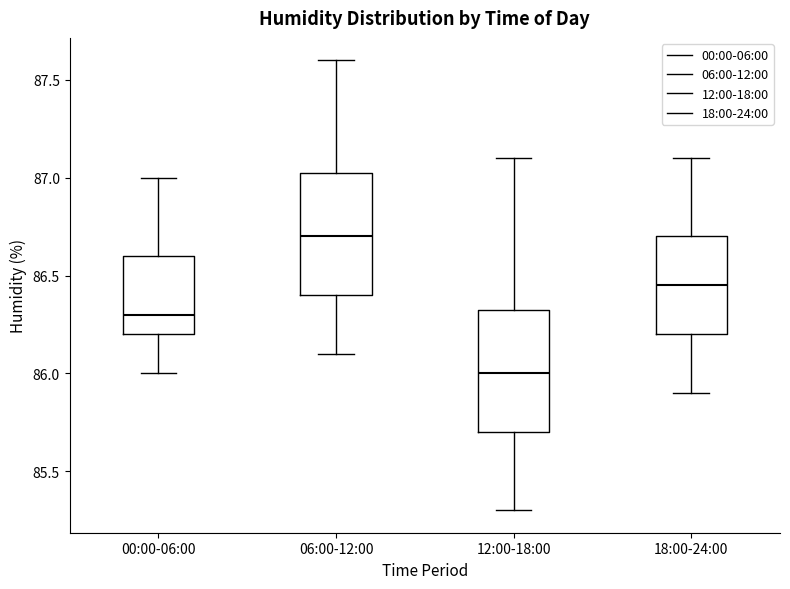

Reading left to right, read every box against the y-axis: the position of its median line, the range the box covers, and the ends of its whiskers. The values are not printed on the chart, so give them approximately, as read against the axis.

00:00-06:00: median 86.30, box 86.20 to 86.60, whiskers 86.00 to 87.00
06:00-12:00: median 86.70, box 86.40 to 87.05, whiskers 86.10 to 87.60
12:00-18:00: median 86.00, box 85.70 to 86.35, whiskers 85.30 to 87.10
18:00-24:00: median 86.45, box 86.20 to 86.70, whiskers 85.90 to 87.10